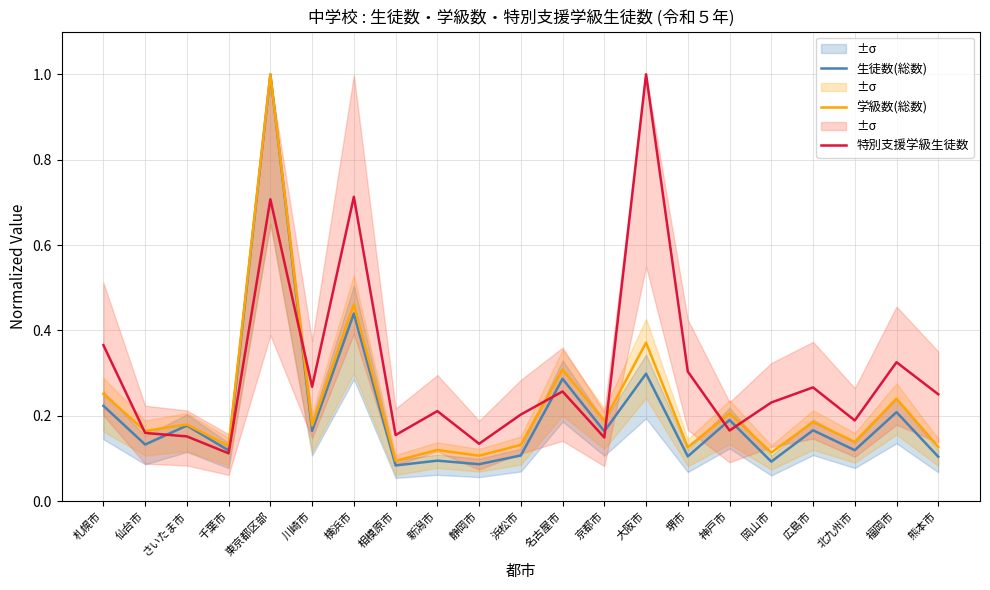

True or false: 生徒数(総数) and 学級数(総数) cross at least once.

False